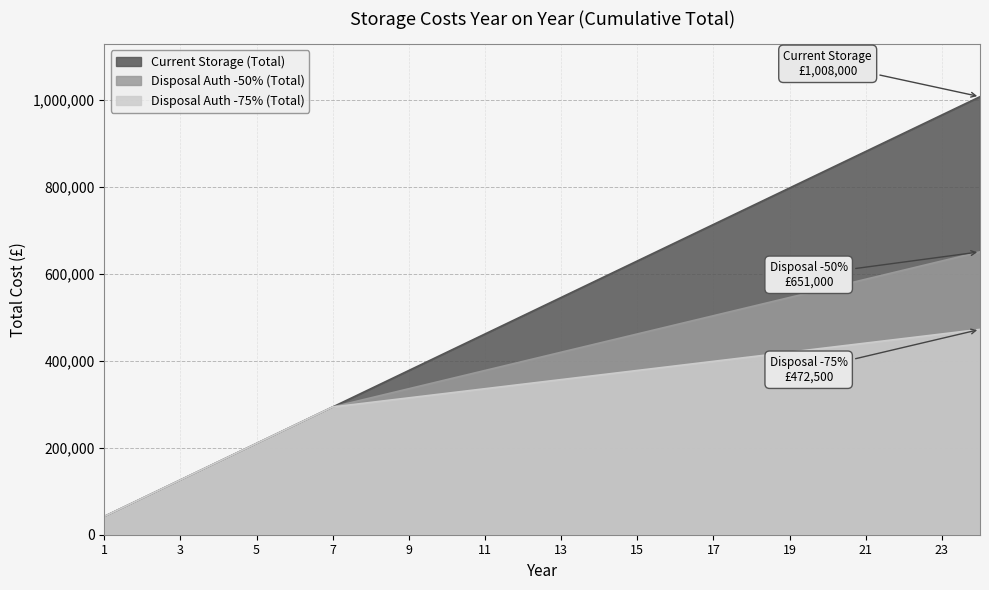

At which category is the sum across all series the highest?

24